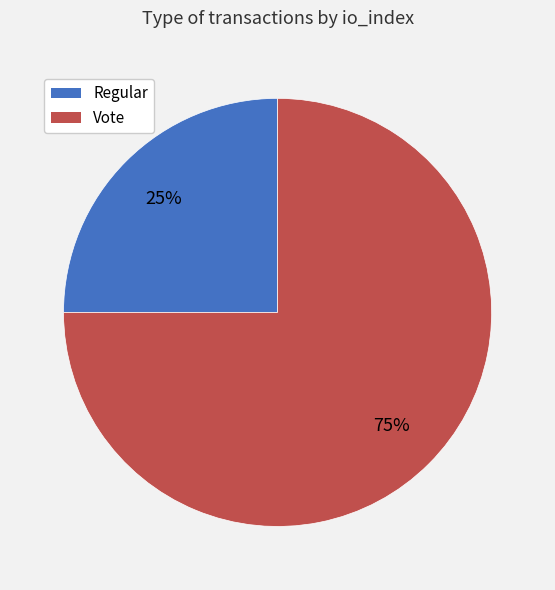

Do Vote and Regular together represent more than half of the pie?

Yes